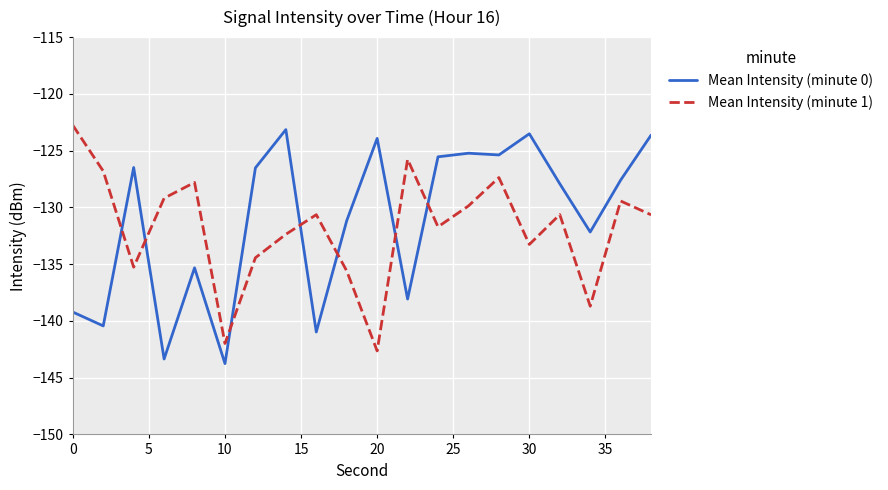

After their last crossing, which series has the higher values: Mean Intensity (minute 1) or Mean Intensity (minute 0)?

Mean Intensity (minute 0)